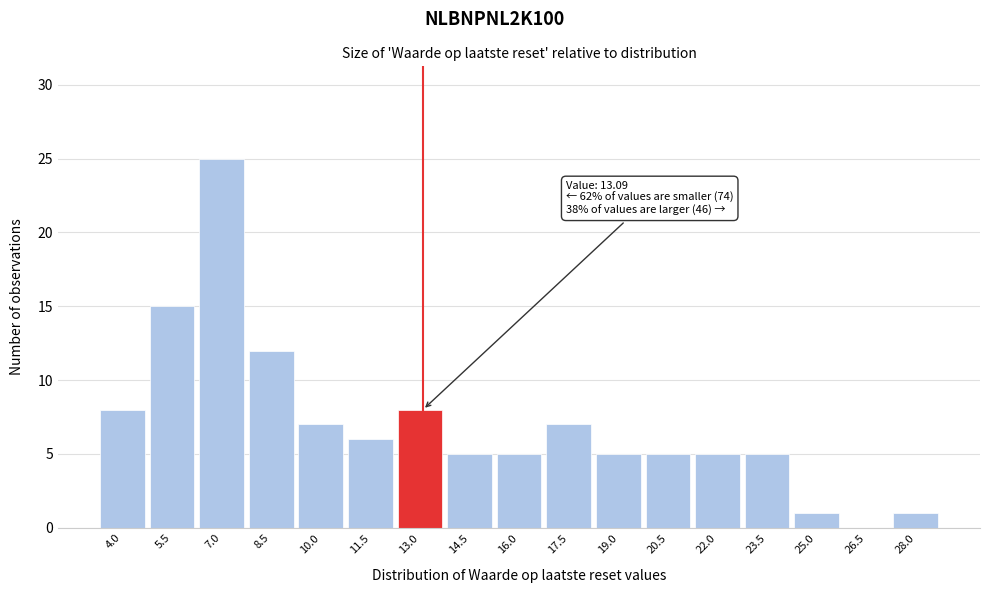

Reading left to right, list all the values displayed in this chart.

4.0=8	5.5=15	7.0=25	8.5=12	10.0=7	11.5=6	13.0=8	14.5=5	16.0=5	17.5=7	19.0=5	20.5=5	22.0=5	23.5=5	25.0=1	26.5=0	28.0=1